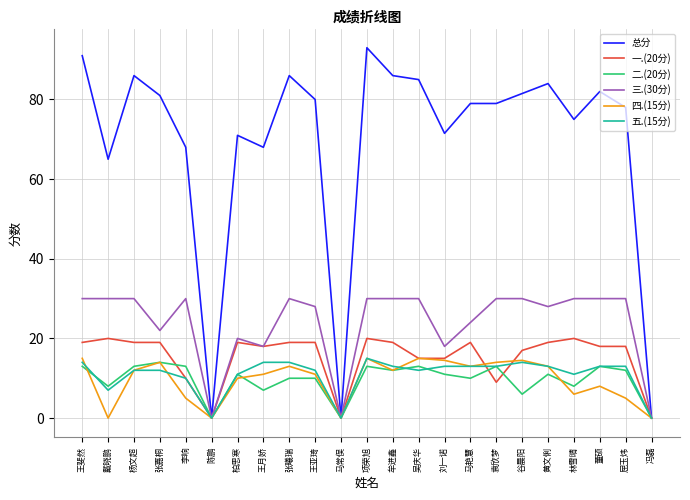

Where is the first local maximum for 二.(20分)?

张嘉桐